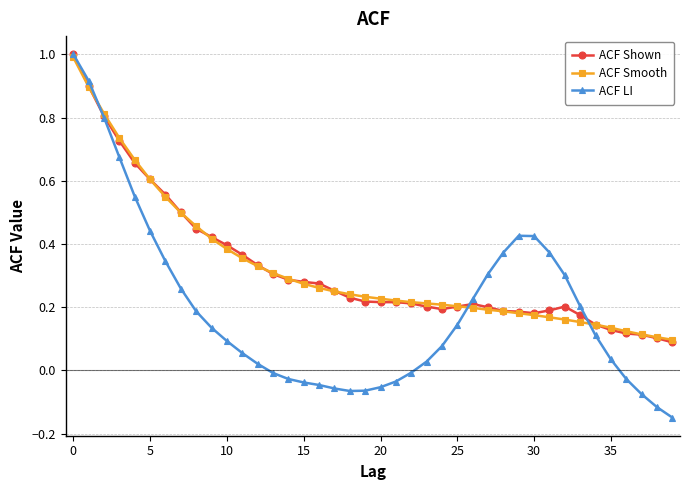

True or false: ACF LI and ACF Shown intersect in this chart.

True